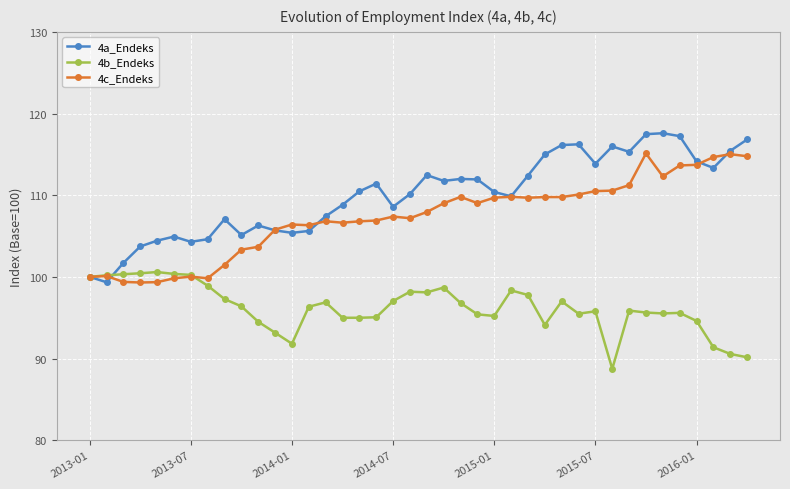

What is the value of the 4a_Endeks point at the 36th from the left?

117.2